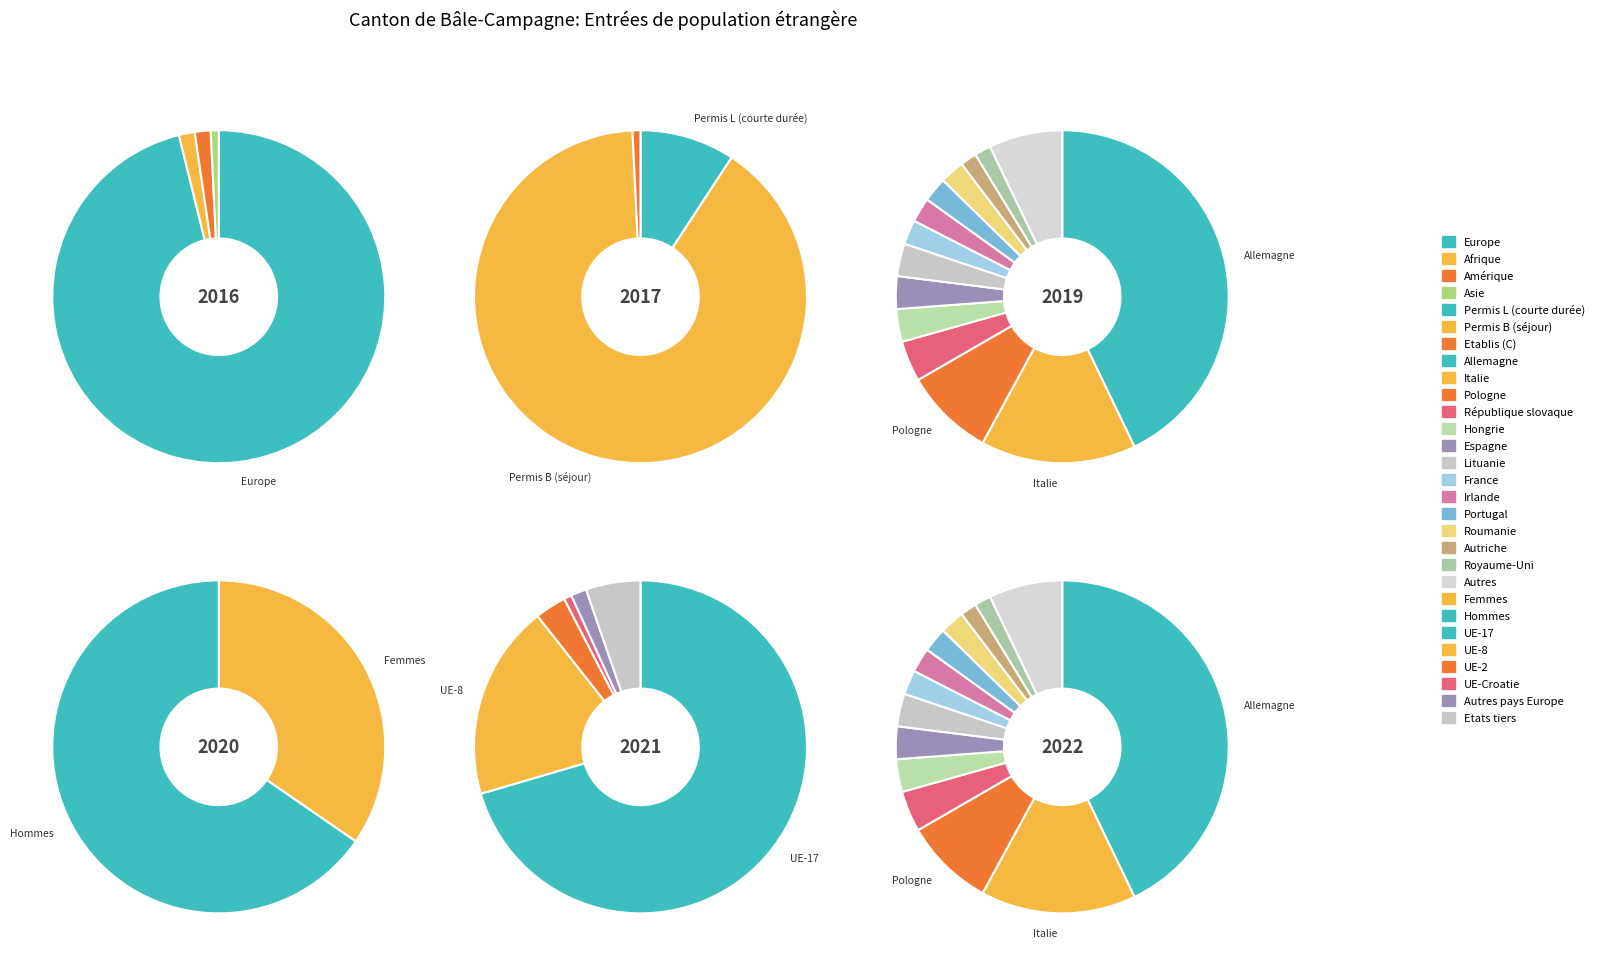

To the nearest percent, what is the difference between the largest and smallest slice percentages?

96%